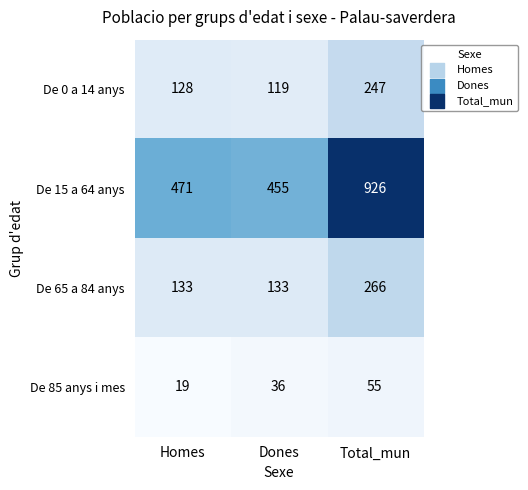

Count the De 65 a 84 anys values in the range 133 to 266.

3